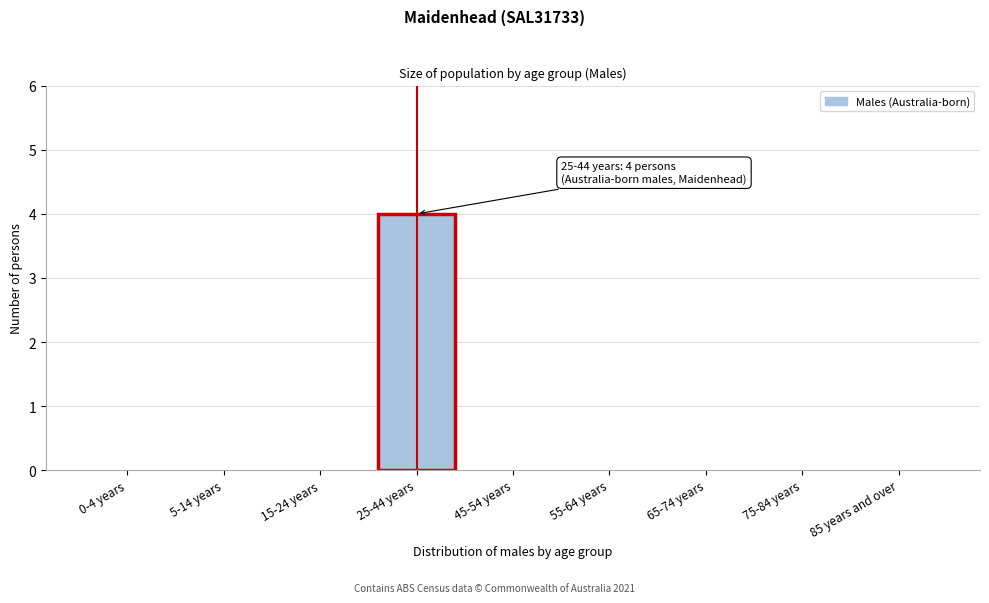

Reading left to right, what are all the values shown in this chart?

0-4 years=0	5-14 years=0	15-24 years=0	25-44 years=4	45-54 years=0	55-64 years=0	65-74 years=0	75-84 years=0	85 years and over=0